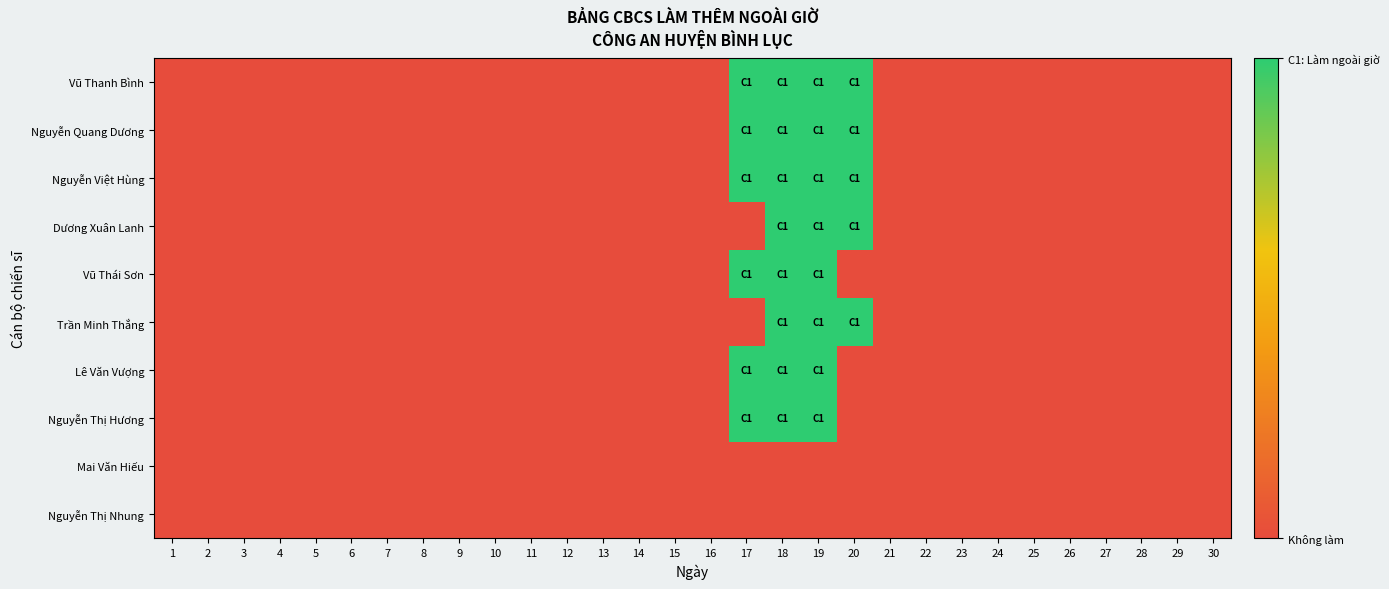

How many series are shown in this chart?

10